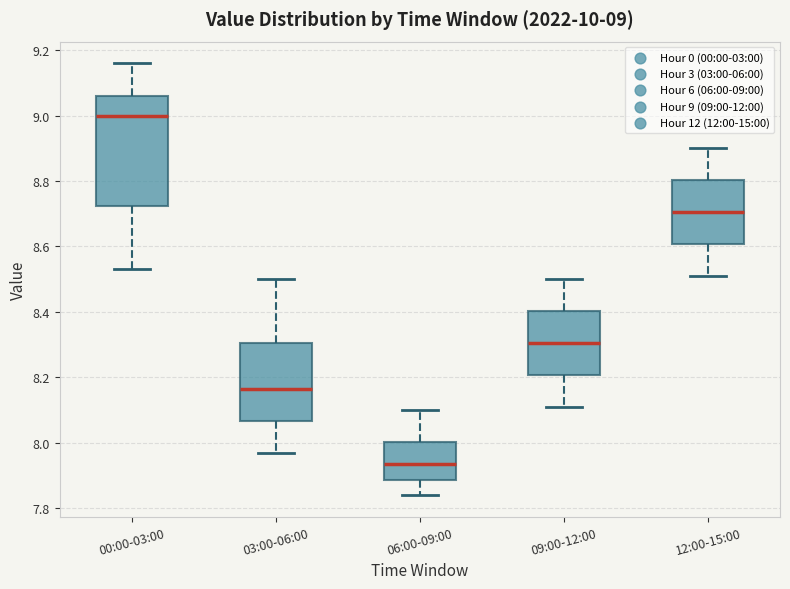

Which box is the tallest, from its lower edge to its upper edge?

00:00-03:00